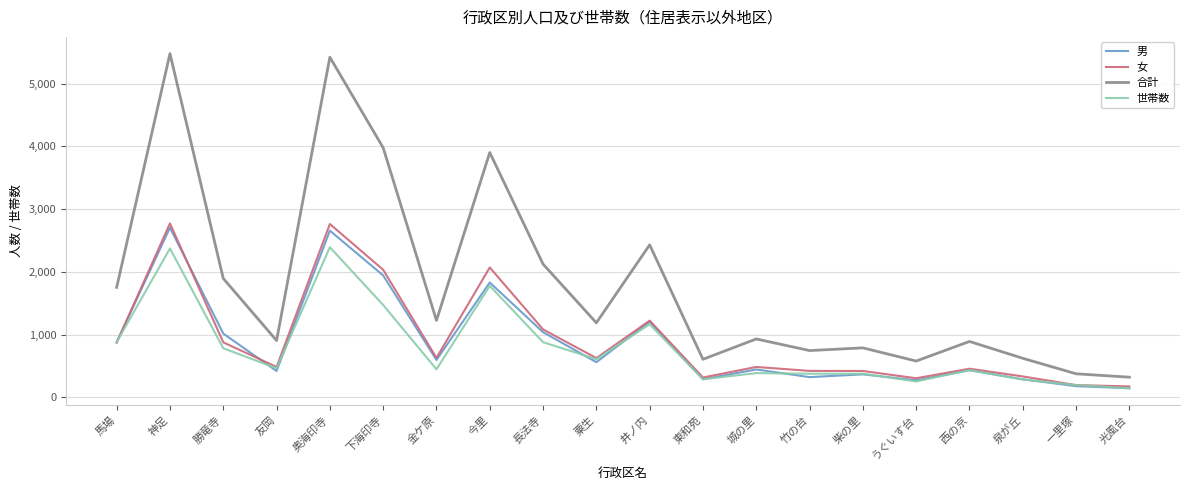

Is it true that 合計 equals 907 at 友岡?

True